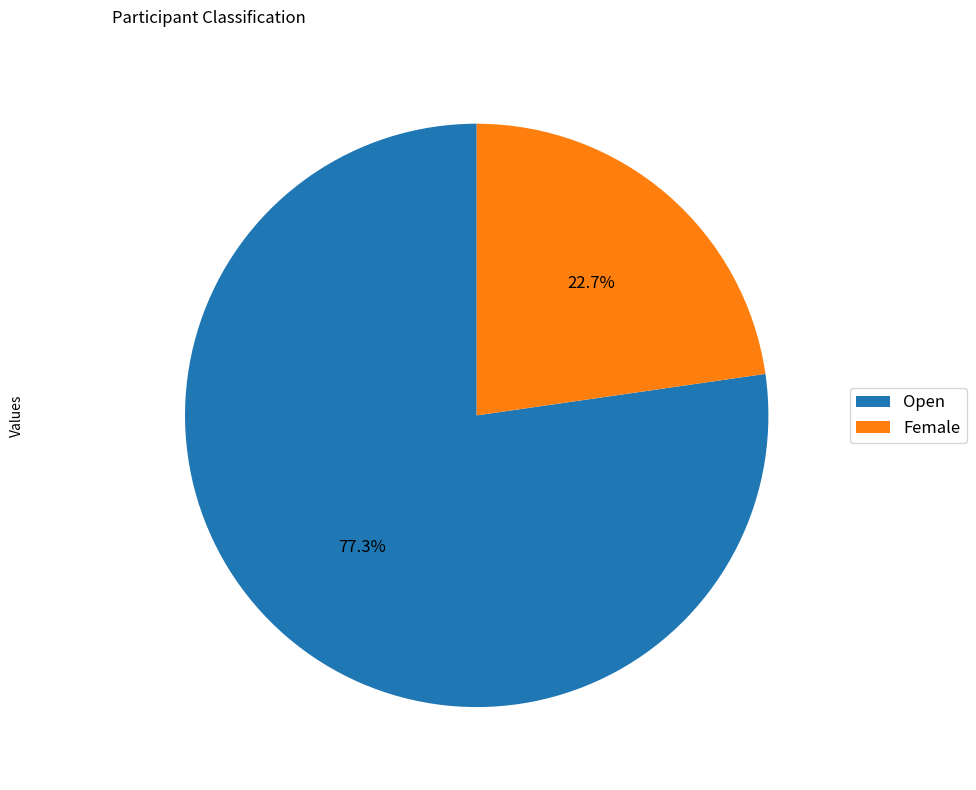

Count the number of slices in the pie.

2